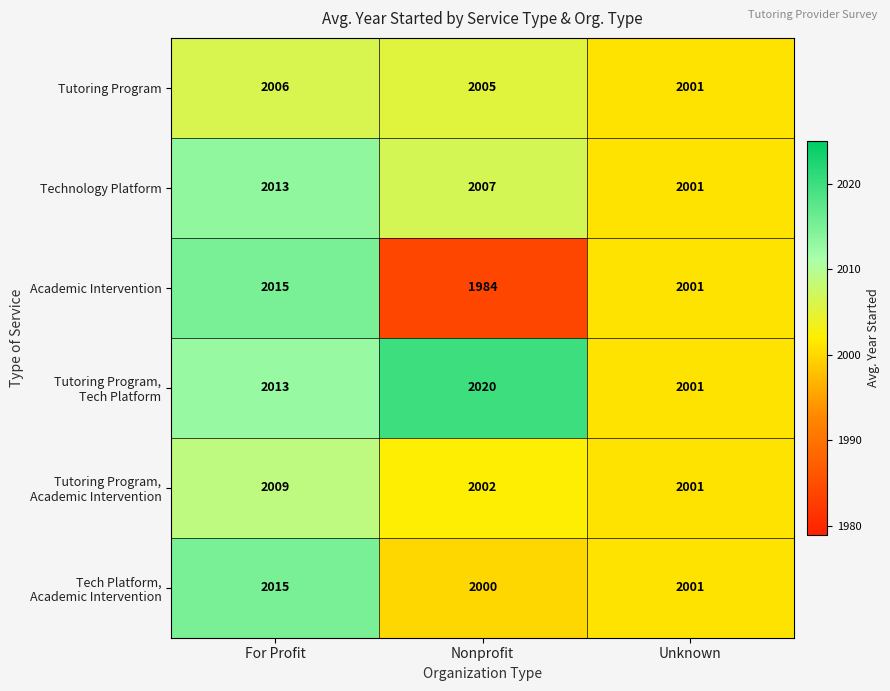

Which category has the highest value in the Academic Intervention series?

For Profit